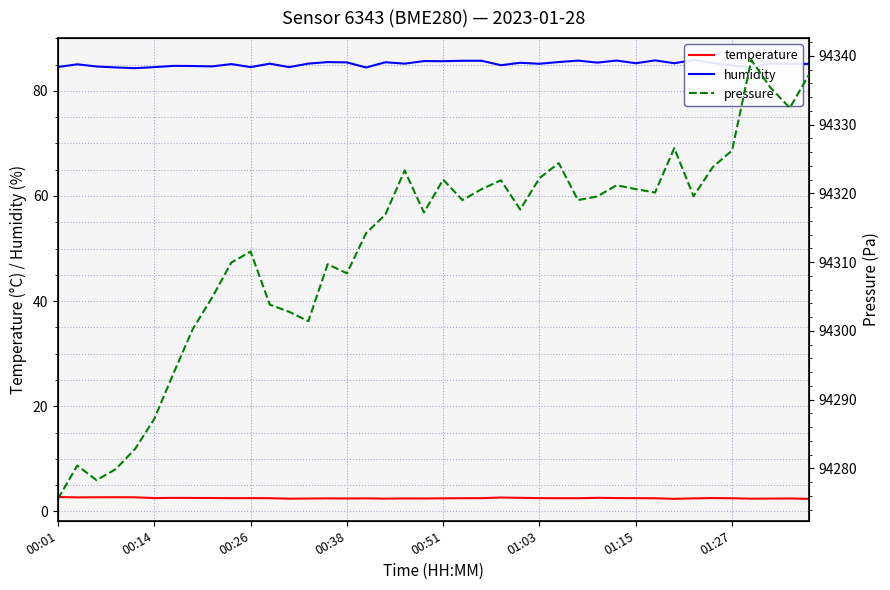

What is the total value across all series at 38?

94420.0